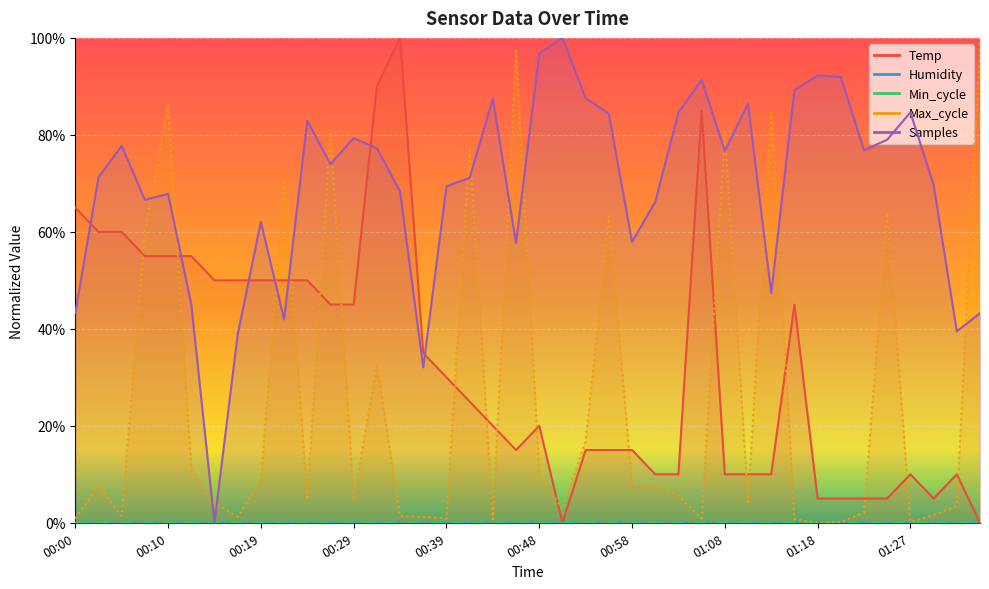

Which series ends up on top after the final intersection of Samples and Max_cycle?

Max_cycle